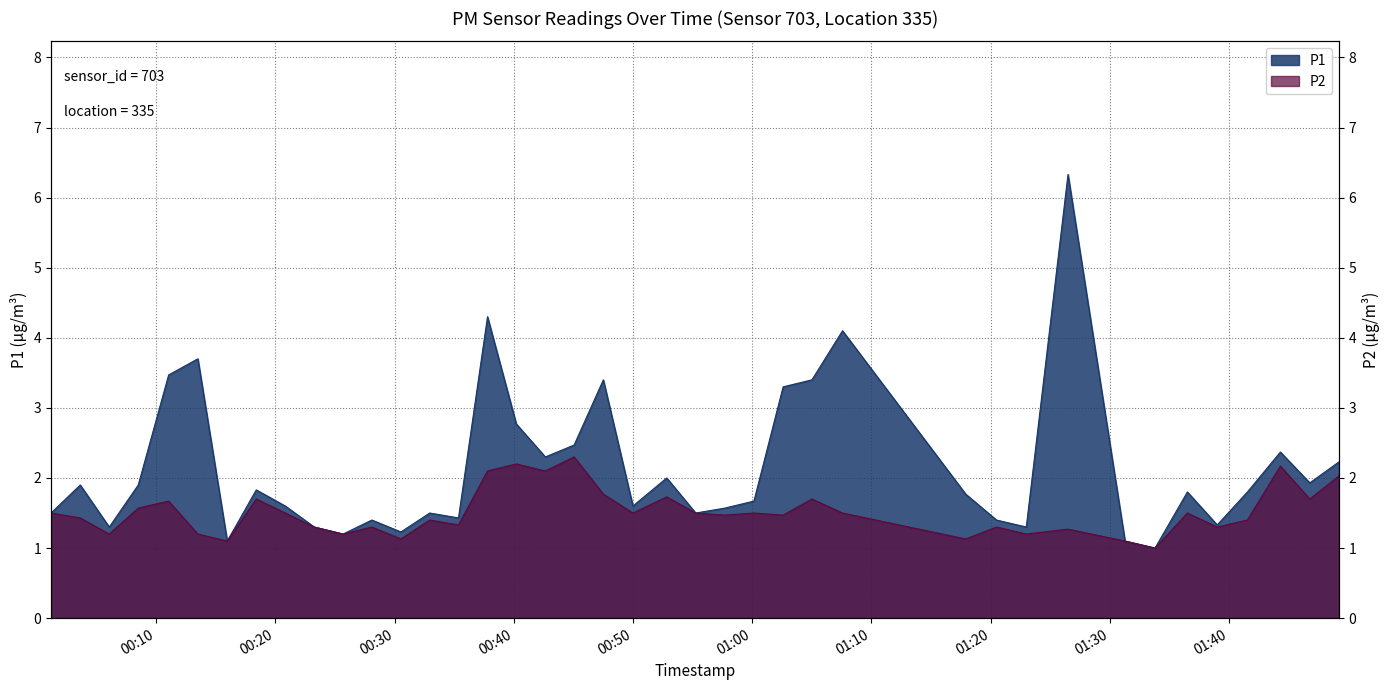

What is the sum of the P2 values at 2022-10-16T00:20:50 and 2022-10-16T00:52:50?

3.2